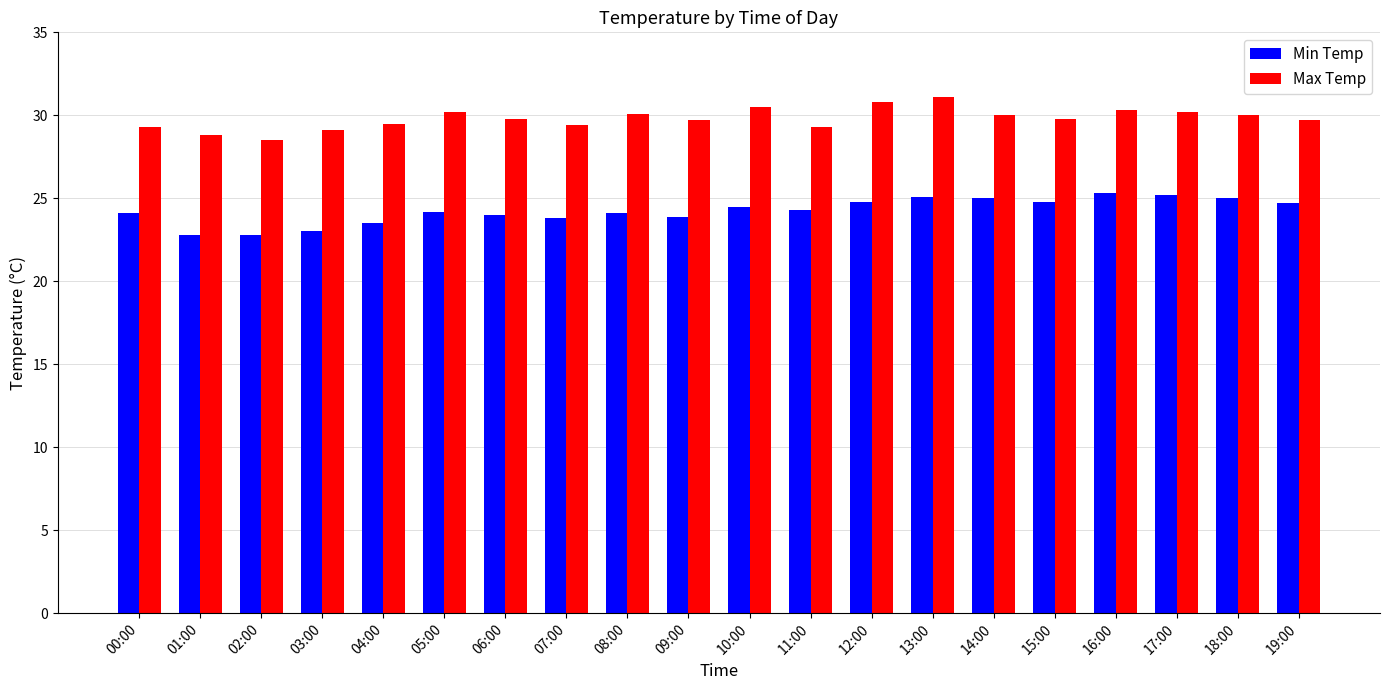

At which category is the sum across all series the highest?

13:00